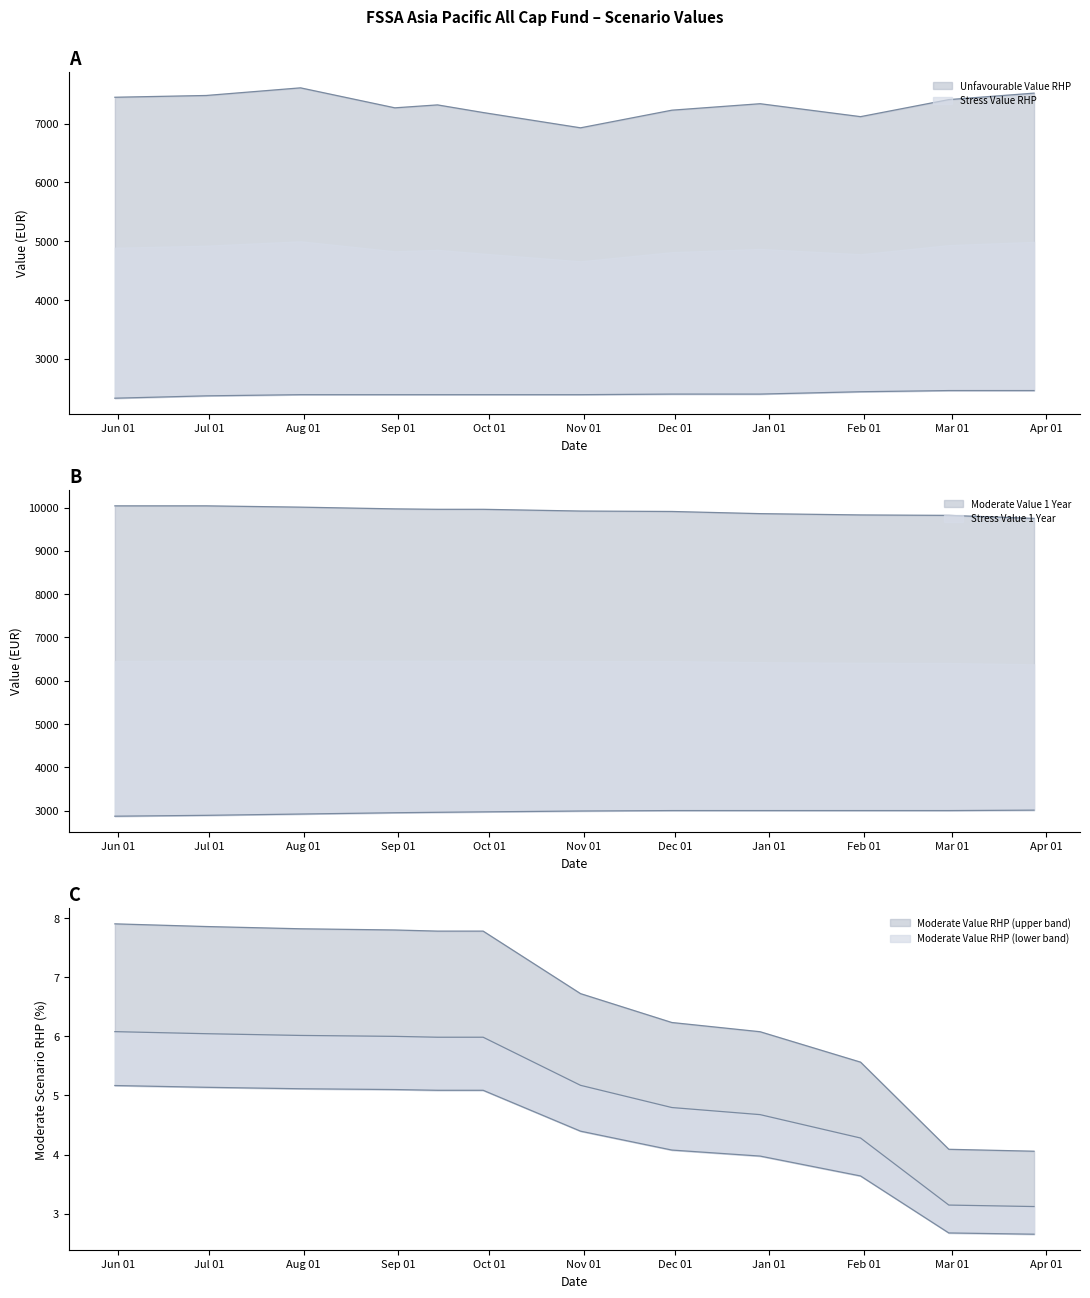

True or false: Stress Value RHP and Stress Value 1 Year cross at least once.

False